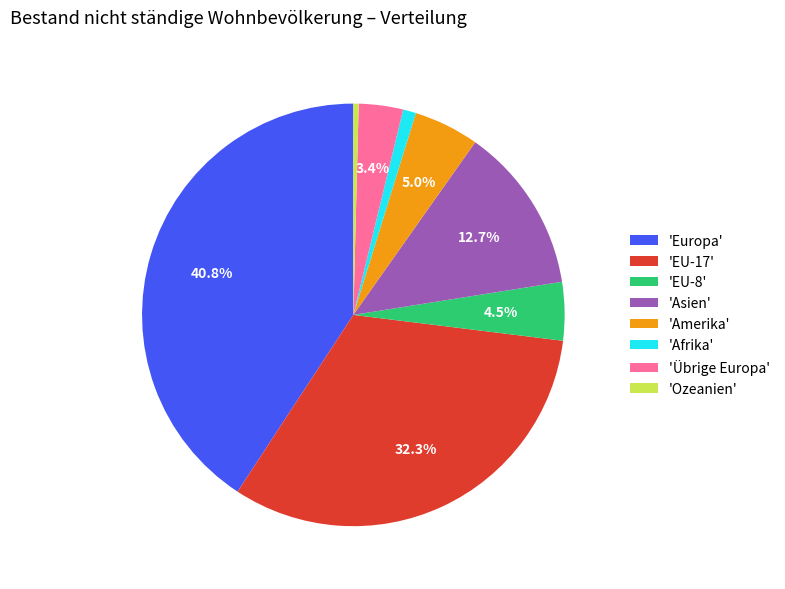

Which slice is the smallest?

'Ozeanien'